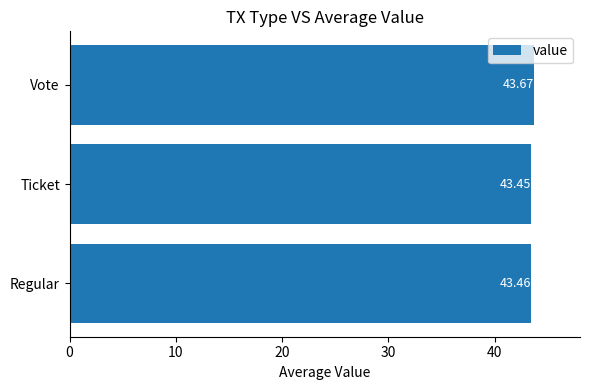

At which label is the value closest to 43?

Ticket